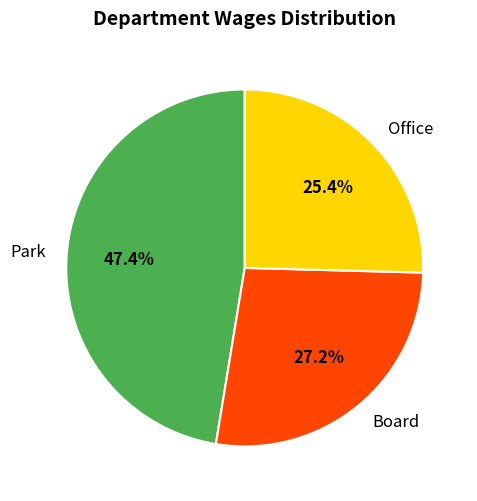

The Park slice represents 58% of the pie. True or false?

False